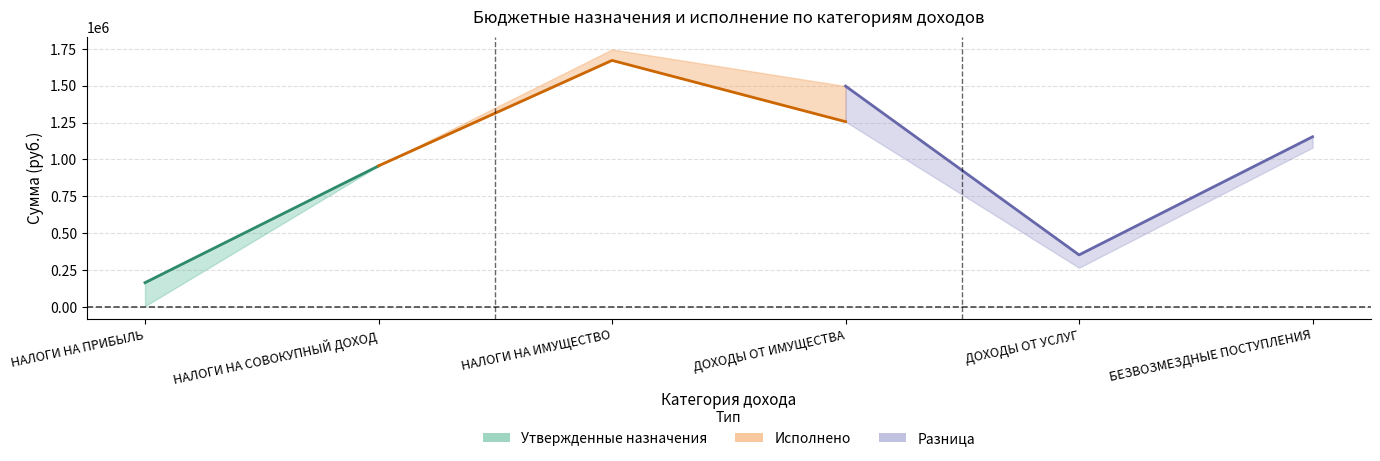

The Исполнено series shows 477392.6 at ДОХОДЫ ОТ УСЛУГ. True or false?

False